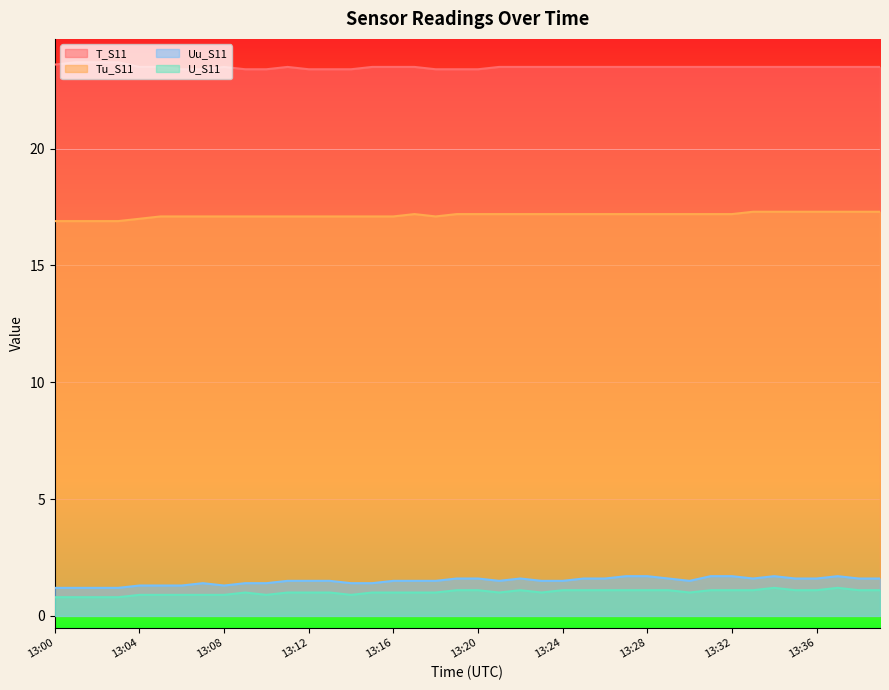

Where is the first local minimum for Uu_S11?

13:08